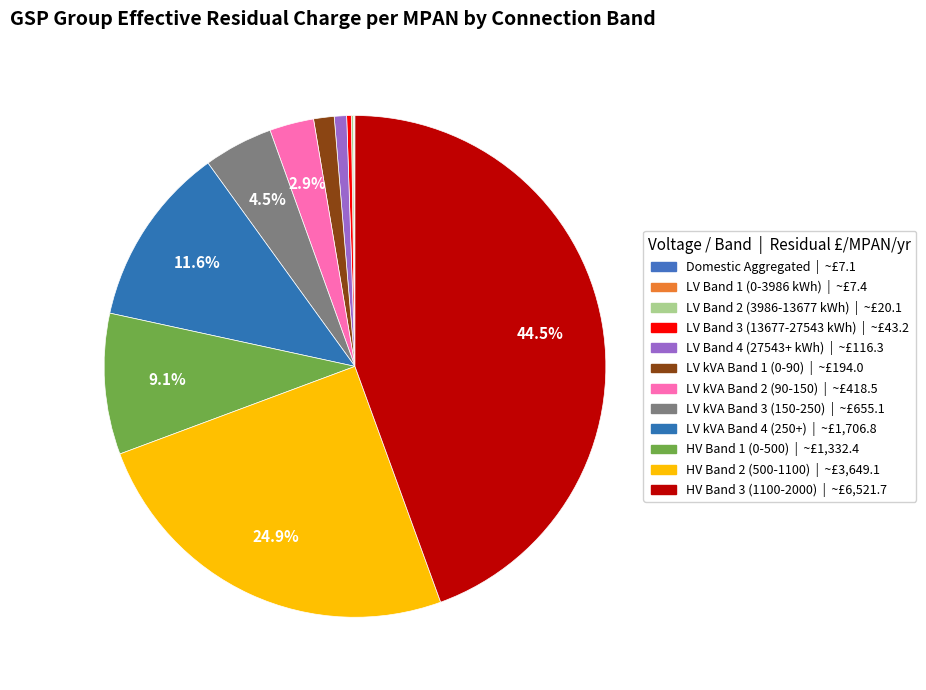

Is there any slice that represents more than half of the pie?

No